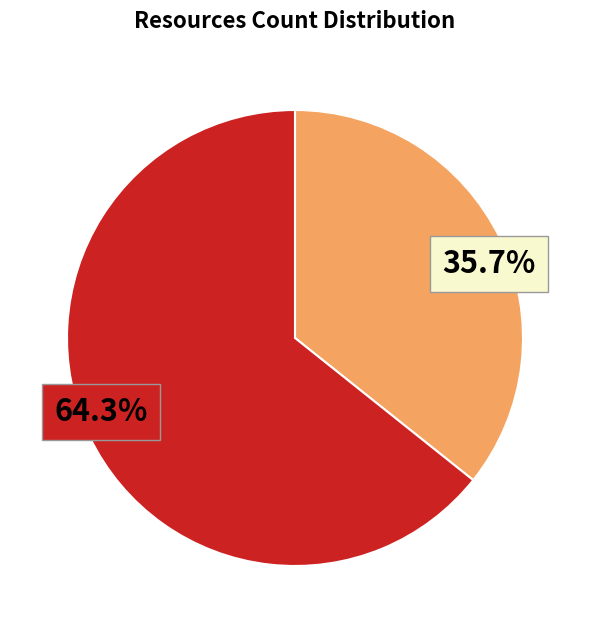

Is there a majority slice in this chart?

Yes